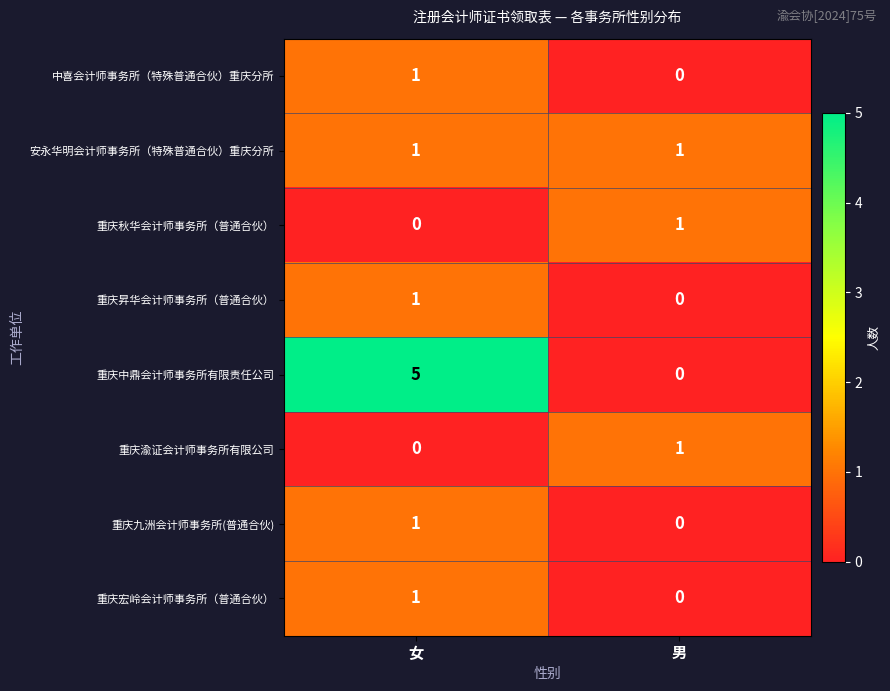

Reading left to right, extract all data points from this chart.

中喜会计师事务所（特殊普通合伙）重庆分所: 1	0
安永华明会计师事务所（特殊普通合伙）重庆分所: 1	1
重庆秋华会计师事务所（普通合伙）: 0	1
重庆昇华会计师事务所（普通合伙）: 1	0
重庆中鼎会计师事务所有限责任公司: 5	0
重庆渝证会计师事务所有限公司: 0	1
重庆九洲会计师事务所(普通合伙): 1	0
重庆宏岭会计师事务所（普通合伙）: 1	0